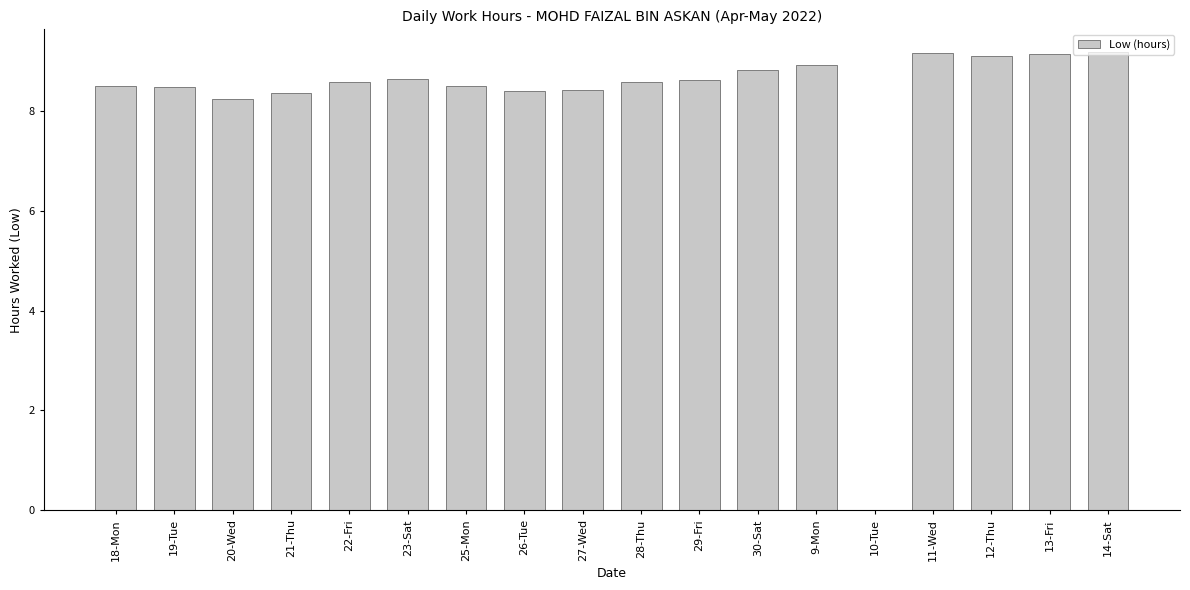

Is it true that the value at 21-Thu is 1.7?

False